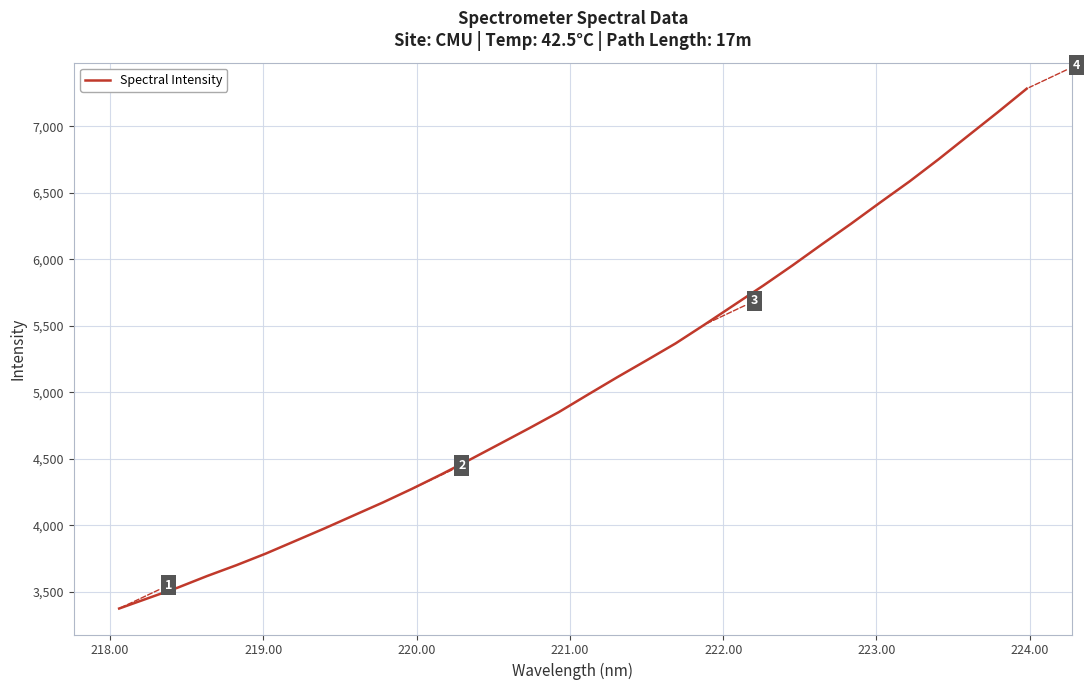

What is the smallest value displayed?

3373.1